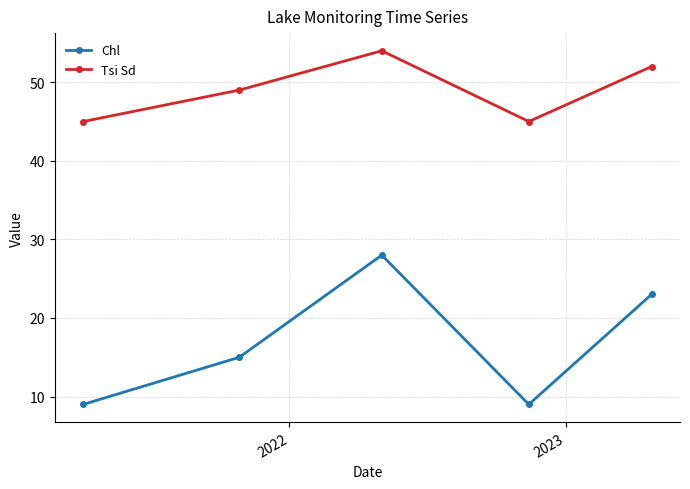

Rank the series by their average value, from lowest to highest.

Chl, Tsi Sd